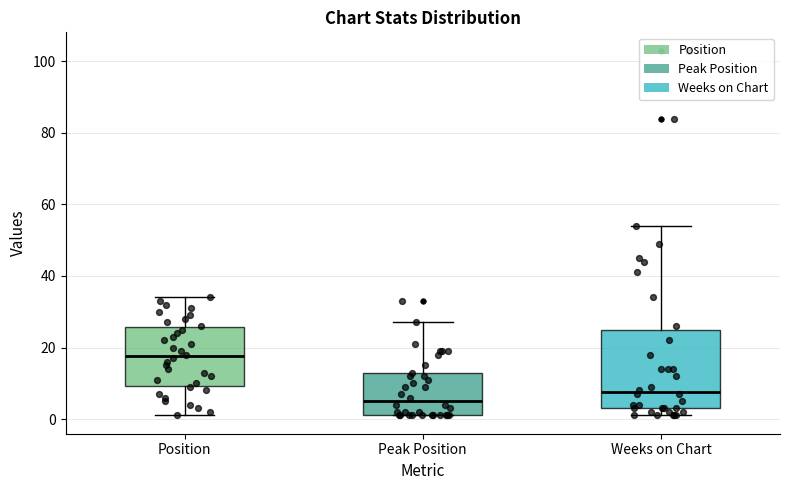

Which box's median line is the highest?

Position